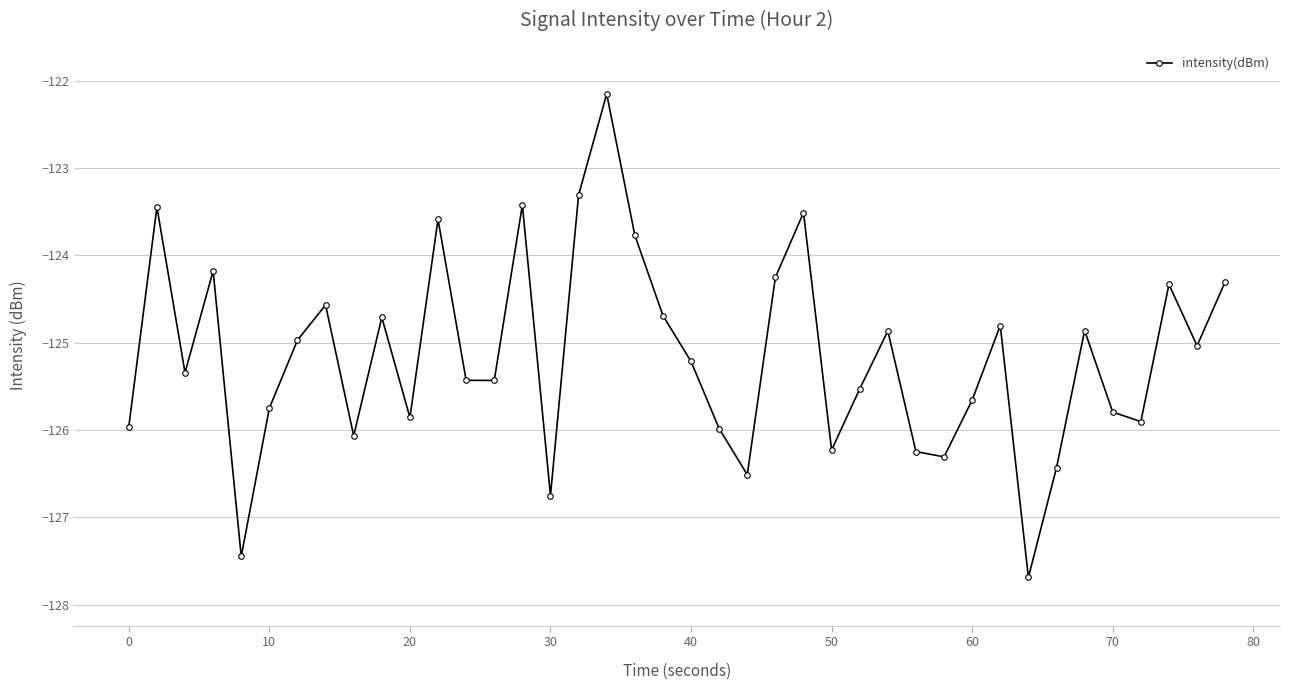

How many interior local peaks (higher than both neighbors) does the data have?

12